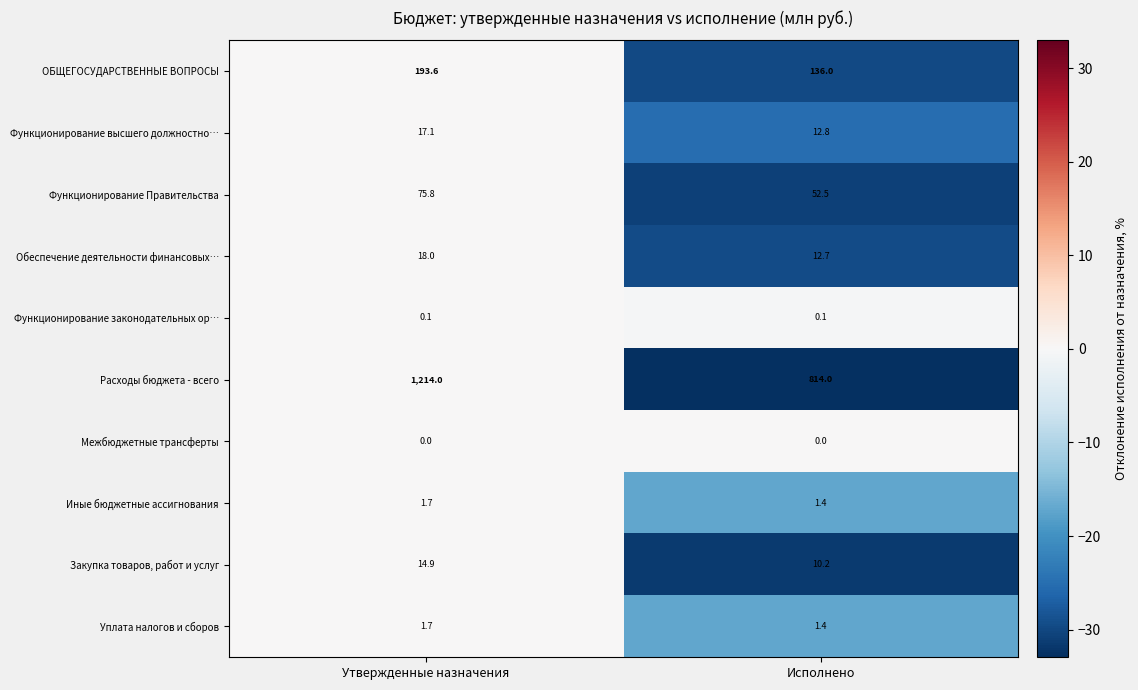

The Закупка товаров, работ и услуг series shows 5.3 at Утвержденные назначения. True or false?

False